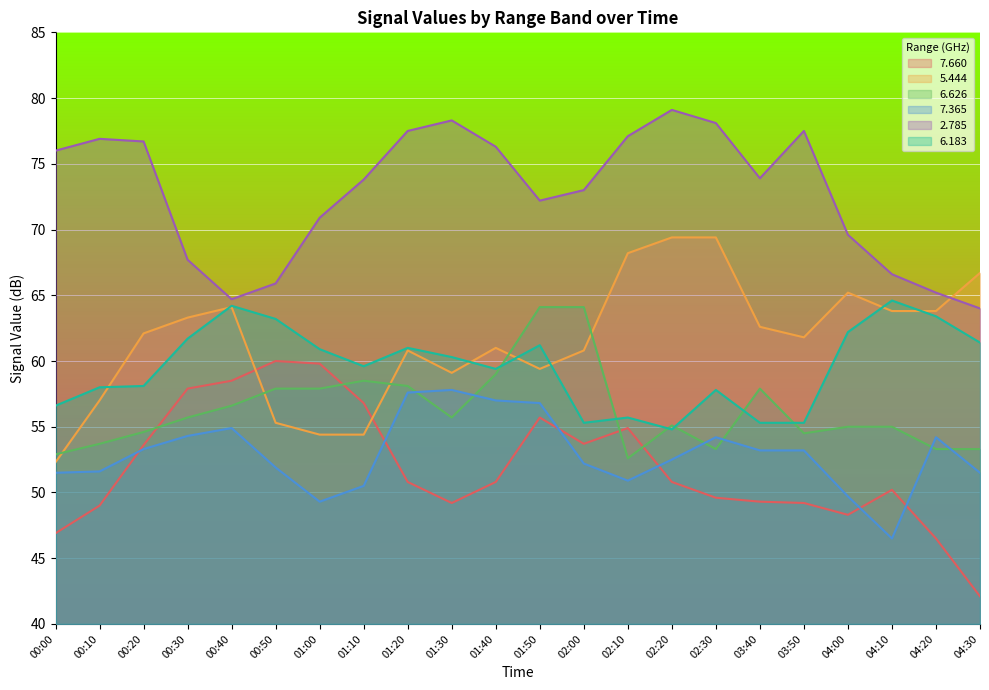

Reading left to right, transcribe all the data shown in this chart.

  7.660: 00:00=46.9	00:10=49.0	00:20=53.6	00:30=57.9	00:40=58.5	00:50=60.0	01:00=59.8	01:10=56.8	01:20=50.8	01:30=49.2	01:40=50.8	01:50=55.7	02:00=53.7	02:10=54.9	02:20=50.8	02:30=49.6	03:40=49.3	03:50=49.2	04:00=48.3	04:10=50.2	04:20=46.5	04:30=42.1
  5.444: 00:00=52.3	00:10=57.0	00:20=62.1	00:30=63.3	00:40=64.1	00:50=55.3	01:00=54.4	01:10=54.4	01:20=60.8	01:30=59.1	01:40=61.0	01:50=59.4	02:00=60.8	02:10=68.2	02:20=69.4	02:30=69.4	03:40=62.6	03:50=61.8	04:00=65.2	04:10=63.8	04:20=63.8	04:30=66.7
  6.626: 00:00=52.9	00:10=53.7	00:20=54.6	00:30=55.7	00:40=56.6	00:50=57.9	01:00=57.9	01:10=58.5	01:20=58.1	01:30=55.7	01:40=59.0	01:50=64.1	02:00=64.1	02:10=52.6	02:20=55.1	02:30=53.3	03:40=57.9	03:50=54.5	04:00=55.0	04:10=55.0	04:20=53.3	04:30=53.3
  7.365: 00:00=51.5	00:10=51.6	00:20=53.3	00:30=54.3	00:40=54.9	00:50=51.9	01:00=49.3	01:10=50.5	01:20=57.6	01:30=57.8	01:40=57.0	01:50=56.8	02:00=52.2	02:10=50.9	02:20=52.5	02:30=54.2	03:40=53.2	03:50=53.2	04:00=49.7	04:10=46.5	04:20=54.2	04:30=51.5
  2.785: 00:00=76.0	00:10=76.9	00:20=76.7	00:30=67.7	00:40=64.7	00:50=65.9	01:00=70.9	01:10=73.8	01:20=77.5	01:30=78.3	01:40=76.3	01:50=72.2	02:00=73.0	02:10=77.1	02:20=79.1	02:30=78.1	03:40=73.9	03:50=77.5	04:00=69.6	04:10=66.6	04:20=65.2	04:30=64.0
  6.183: 00:00=56.6	00:10=58.0	00:20=58.1	00:30=61.7	00:40=64.2	00:50=63.2	01:00=60.9	01:10=59.6	01:20=61.0	01:30=60.3	01:40=59.4	01:50=61.2	02:00=55.3	02:10=55.7	02:20=54.8	02:30=57.8	03:40=55.3	03:50=55.3	04:00=62.2	04:10=64.6	04:20=63.4	04:30=61.4